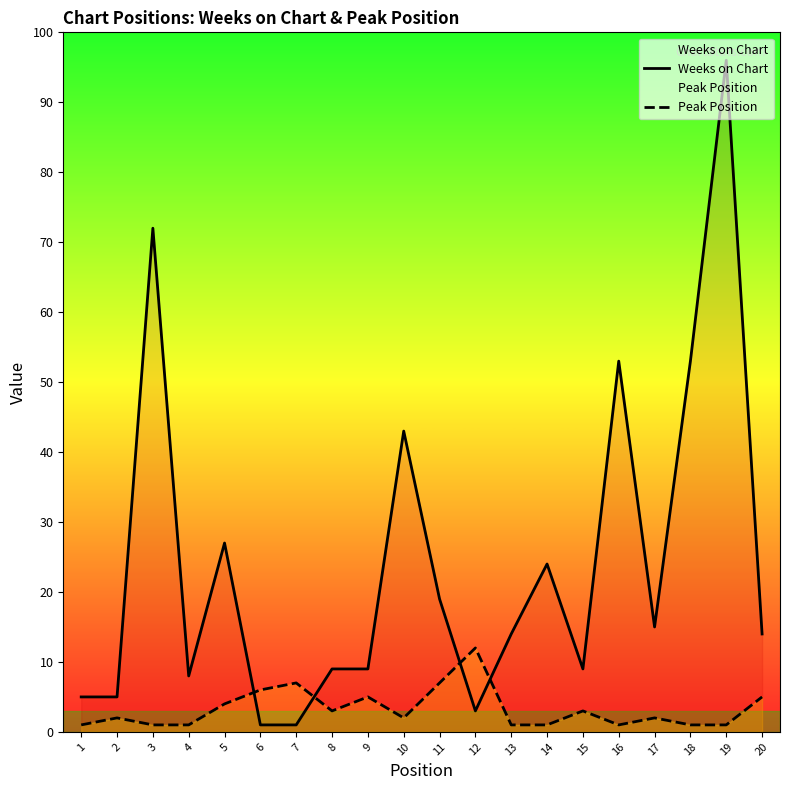

Is the value of Weeks on Chart at 18 greater than the value of Peak Position at 3?

Yes